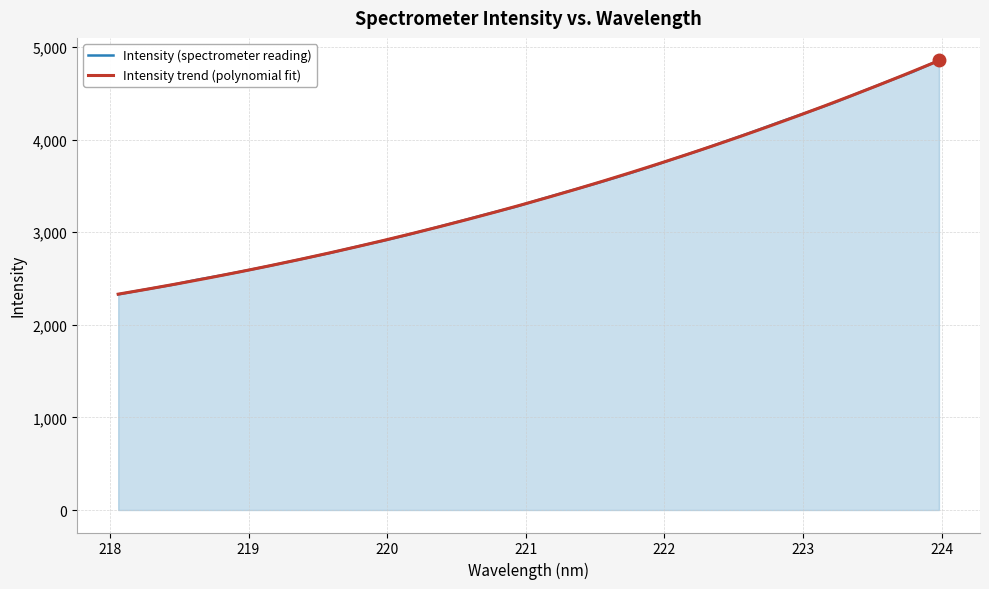

What is the label of the 26th point from the left?

222.8355